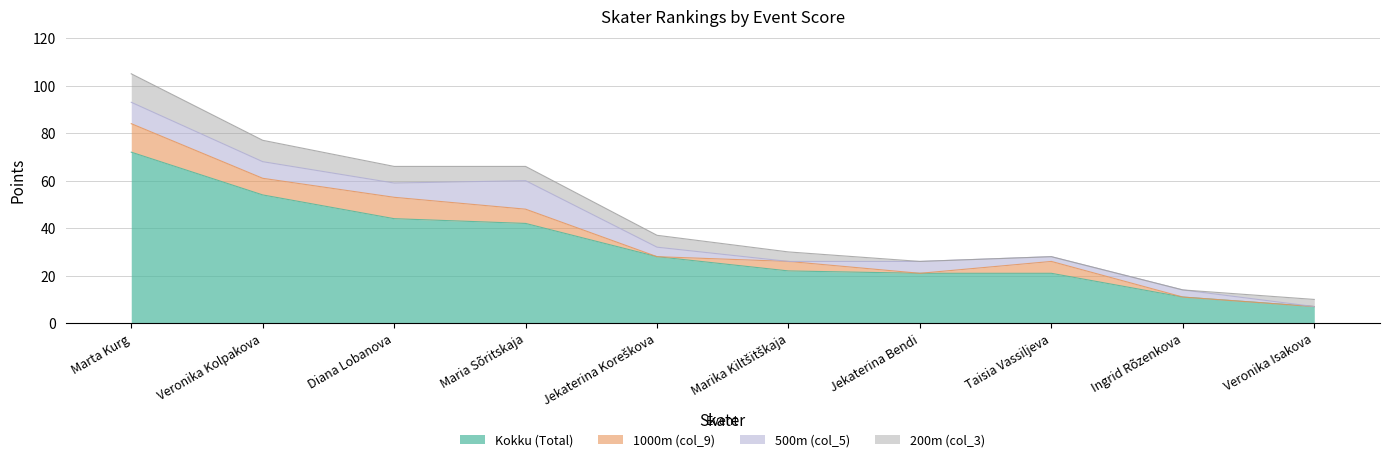

Reading left to right, what are all the values shown in this chart?

Kokku (Total): 72	54	44	42	28	22	21	21	11	7
1000m (col_9): 12	7	9	6	0	4	0	5	0	0
500m (col_5): 9	7	6	12	4	0	5	2	3	0
200m (col_3): 12	9	7	6	5	4	0	0	0	3